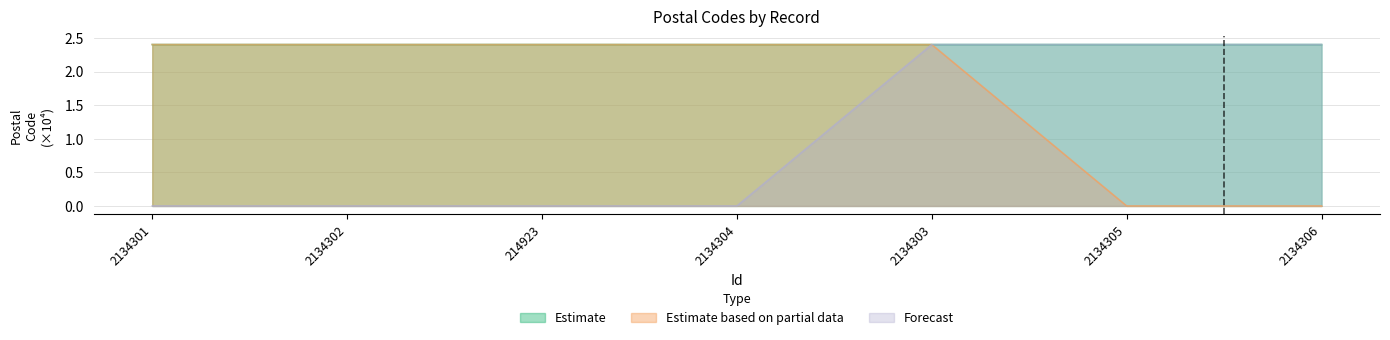

True or false: Forecast and Estimate cross at least once.

False